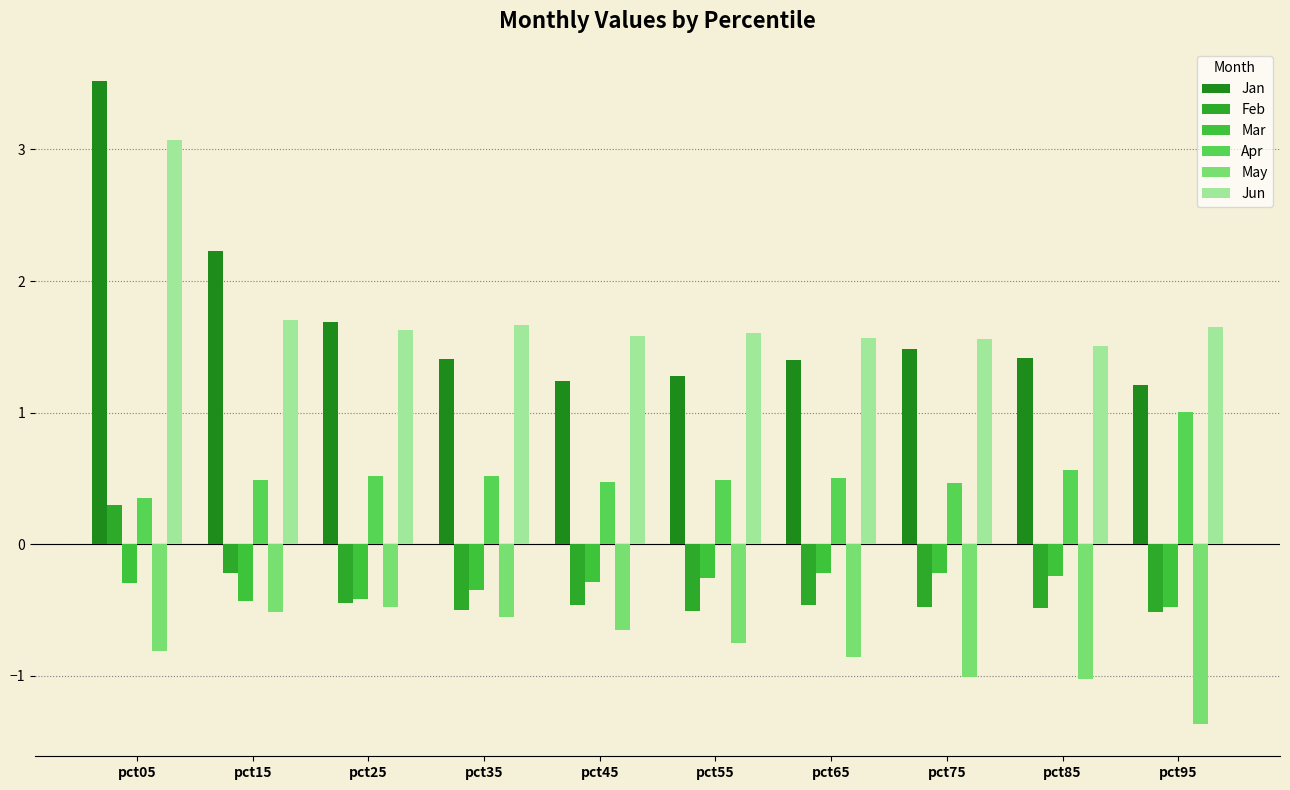

What is the difference between the maximum and minimum values in the Jun series?

1.6